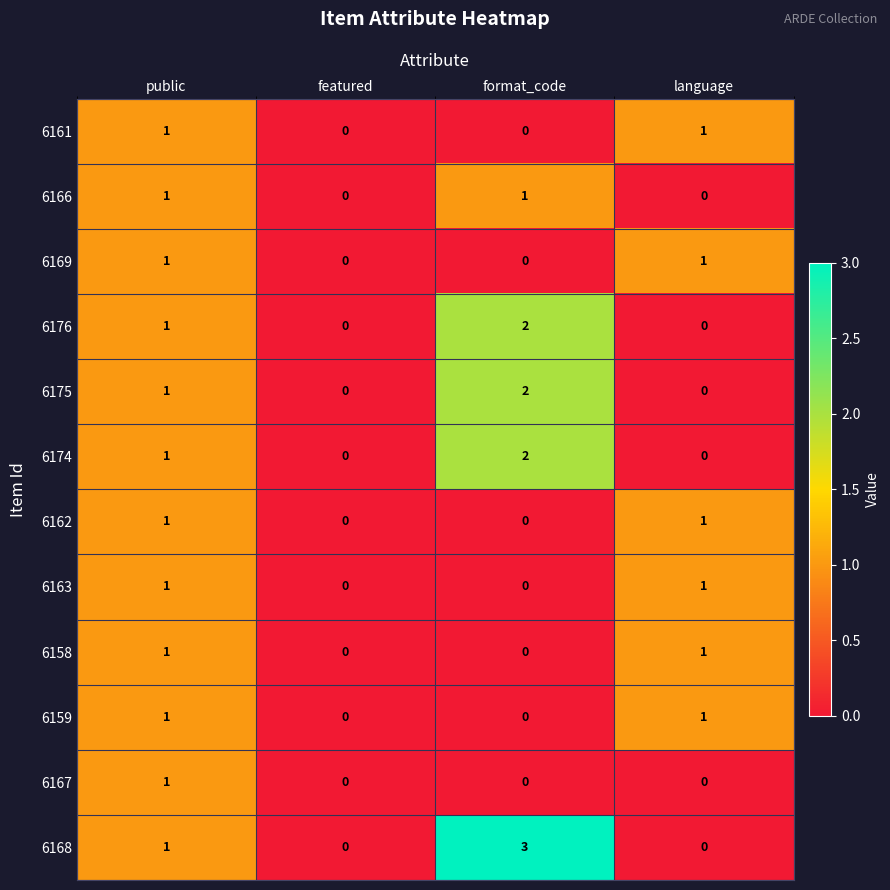

What is the total value across all series at format_code?

10